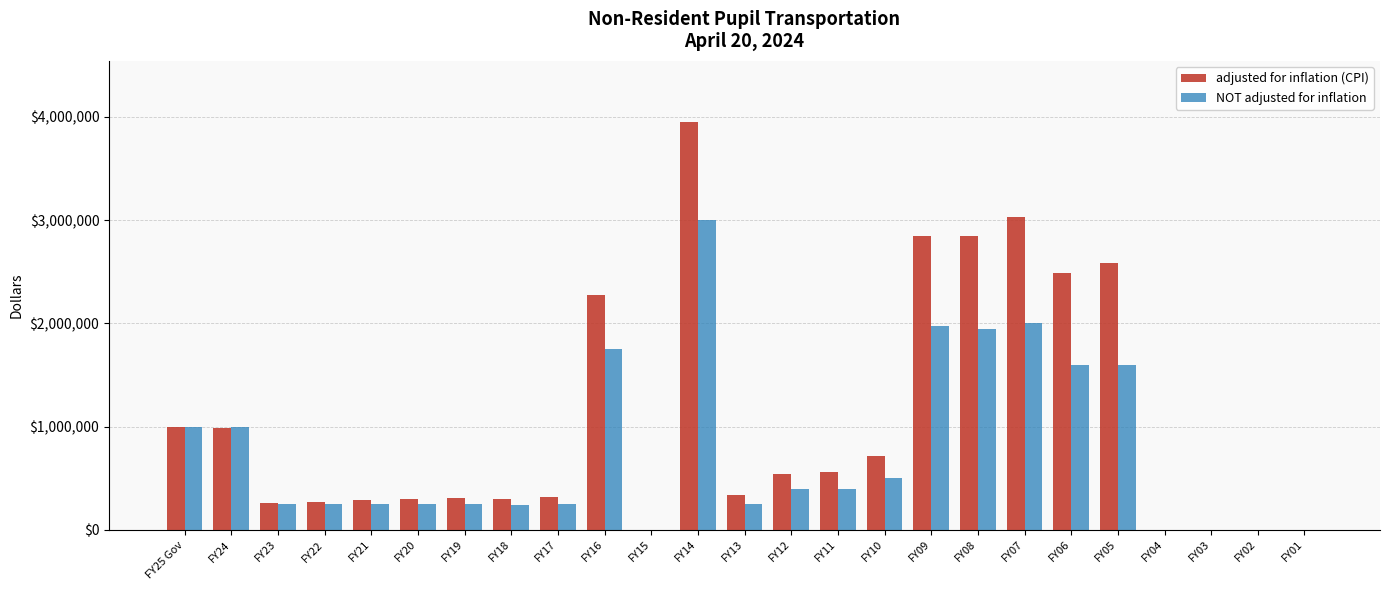

What is the average value of the adjusted for inflation (CPI) series?

1048973